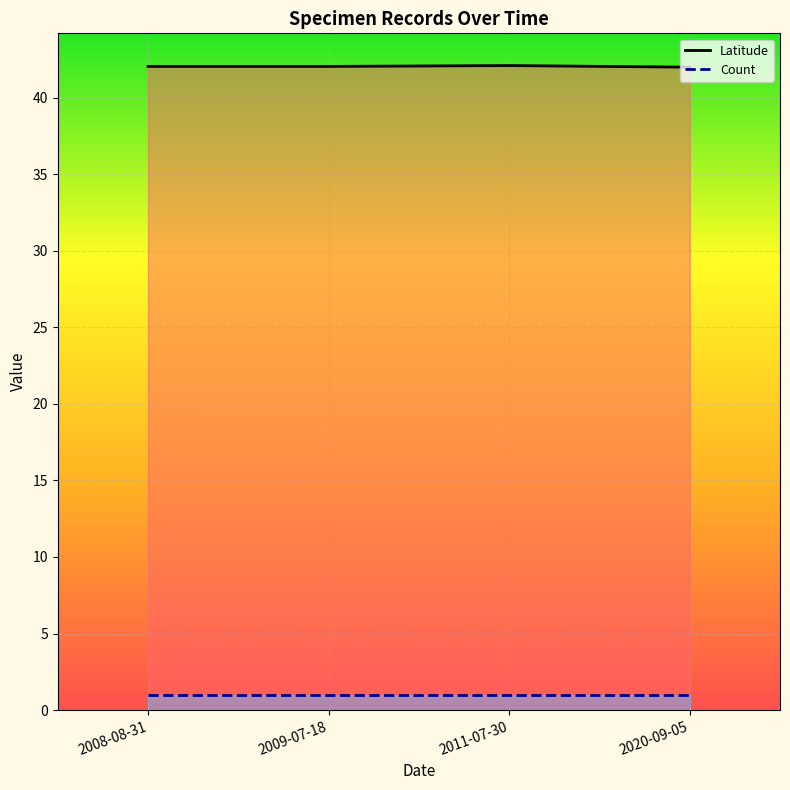

How many data points in Latitude are less than 42?

1